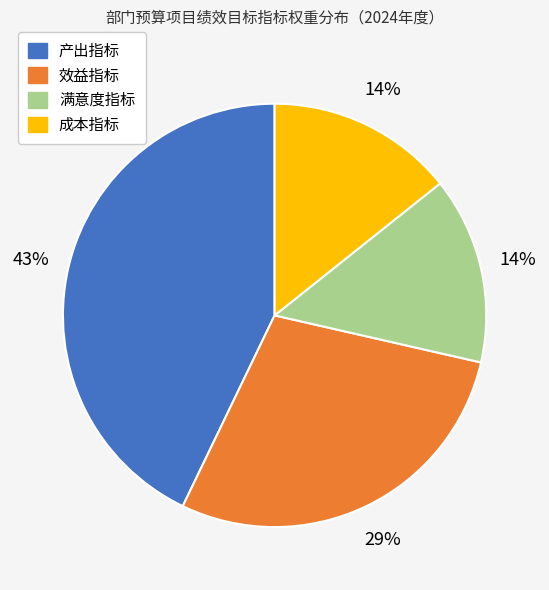

To the nearest percent, what is the difference between the largest and smallest slice percentages?

29%